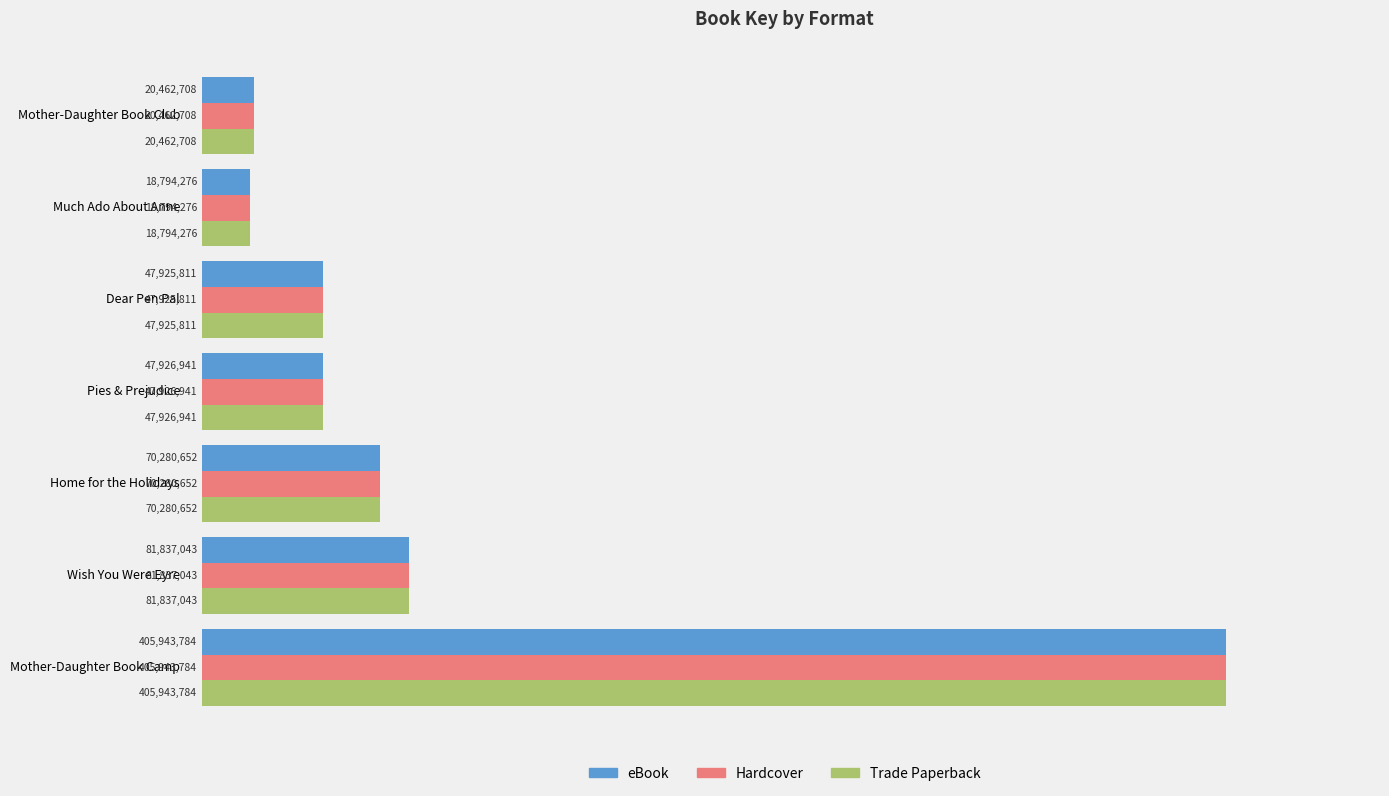

What are all the series names shown in the legend?

eBook, Hardcover, Trade Paperback